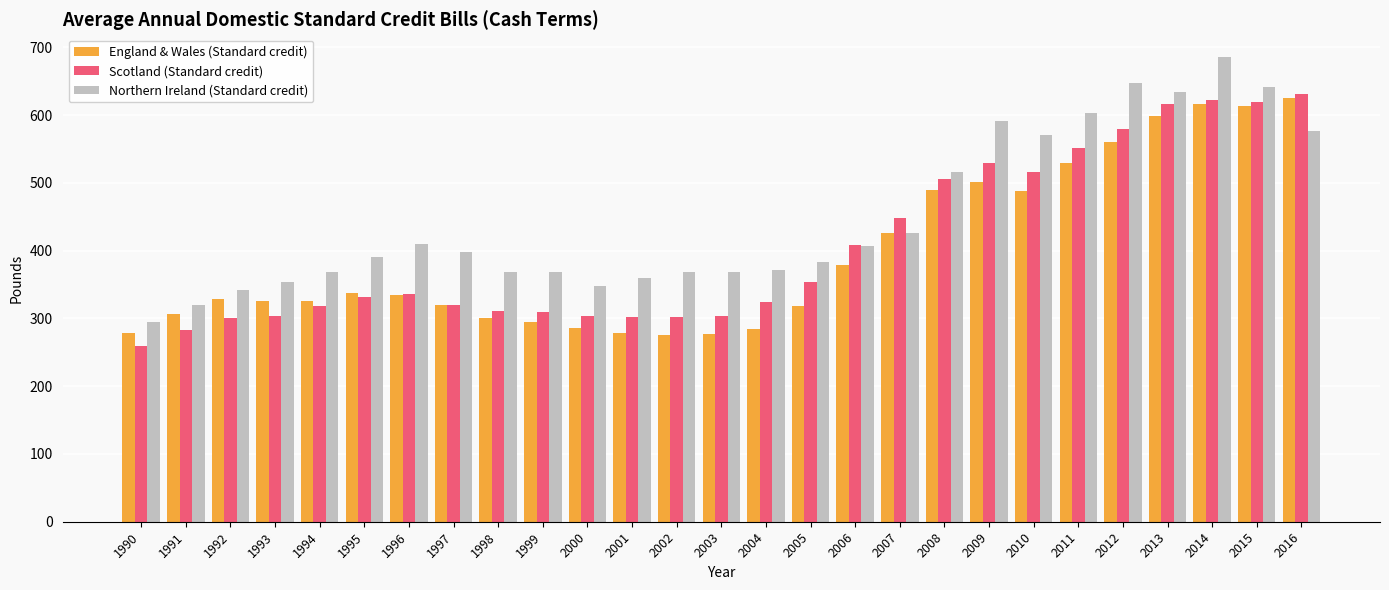

What is the greatest value displayed?

685